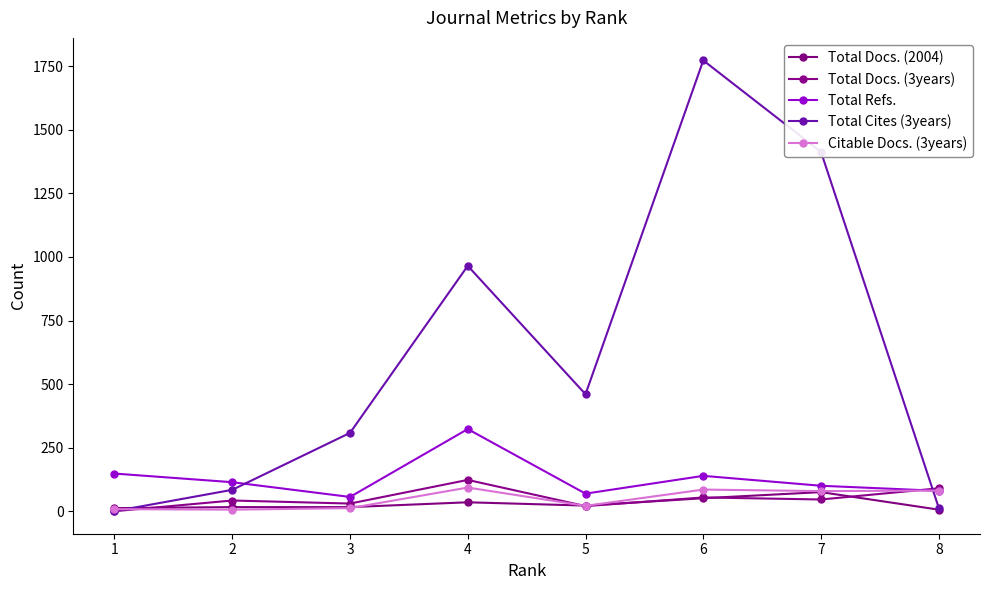

True or false: Total Docs. (3years) has more than 0 points higher than both neighbors.

True